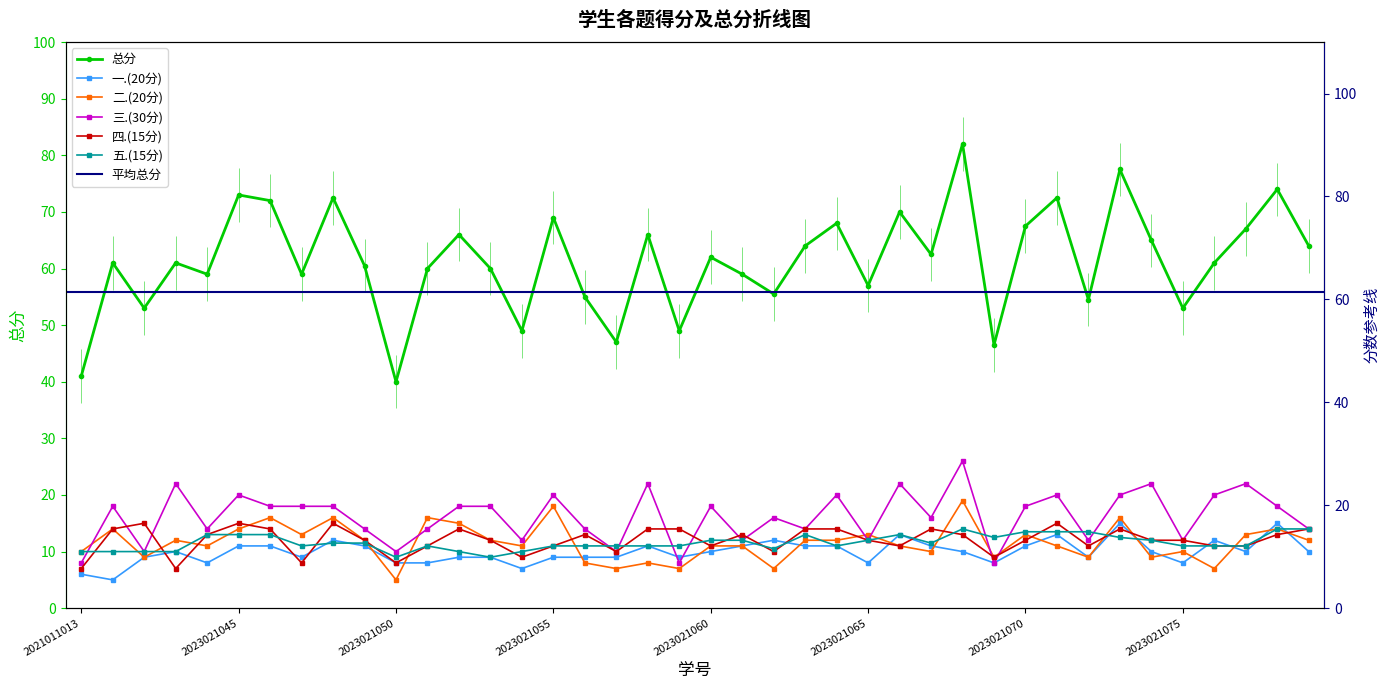

Which series changed the most between 2021011013 and 2023021059?

总分